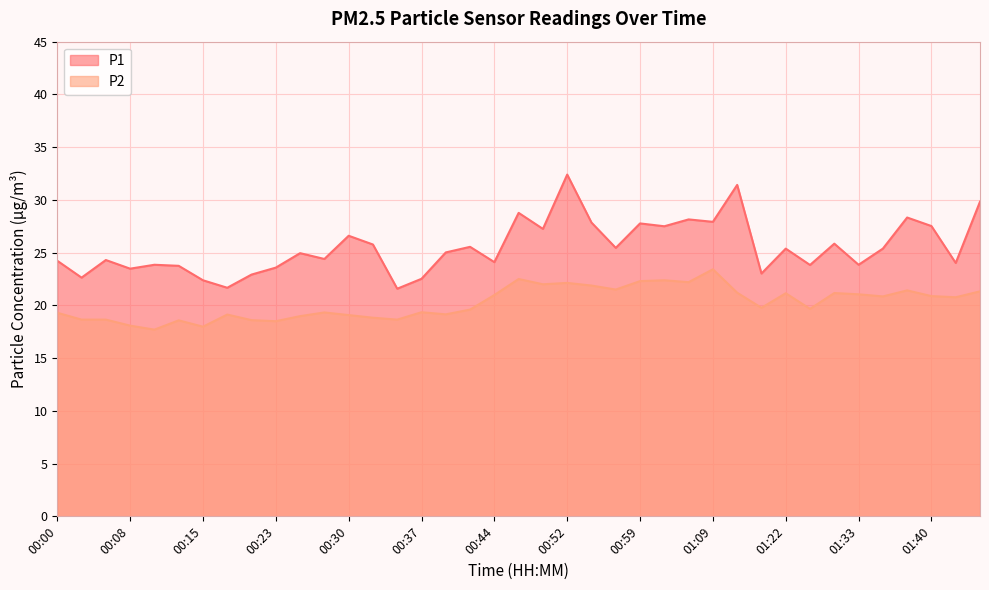

Which series has the largest total across all categories?

P1